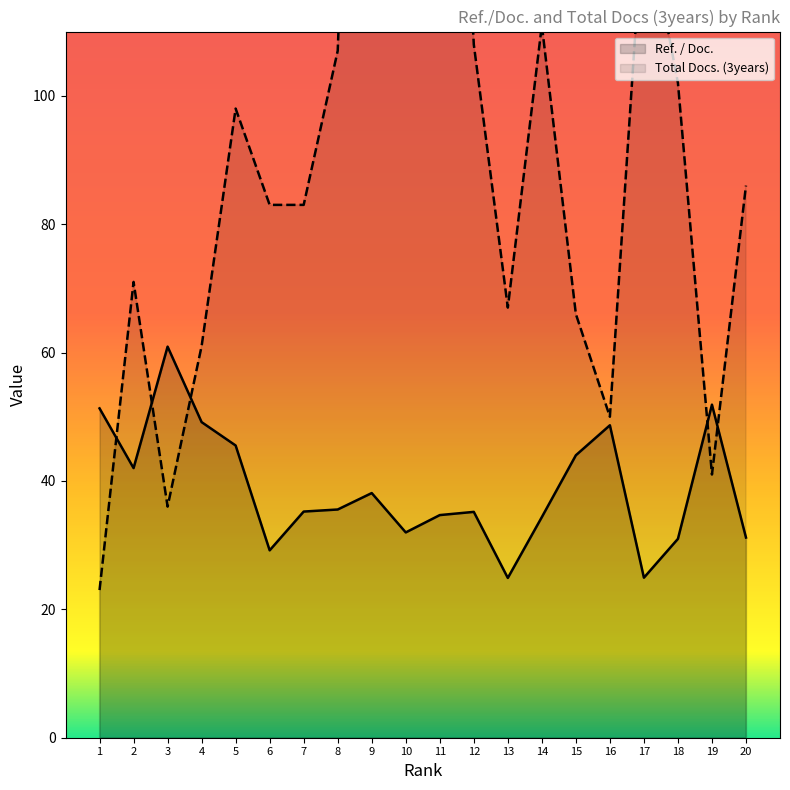

What is the difference between the highest and lowest values at 6?

53.8